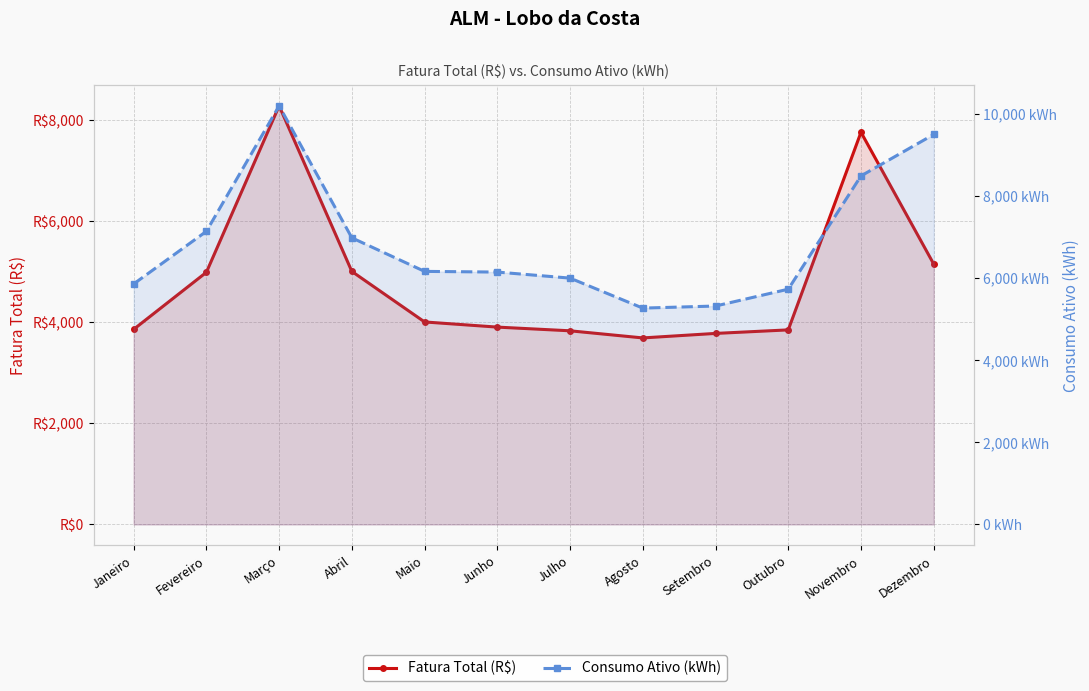

Where is the first local minimum for Fatura Total (R$)?

Agosto